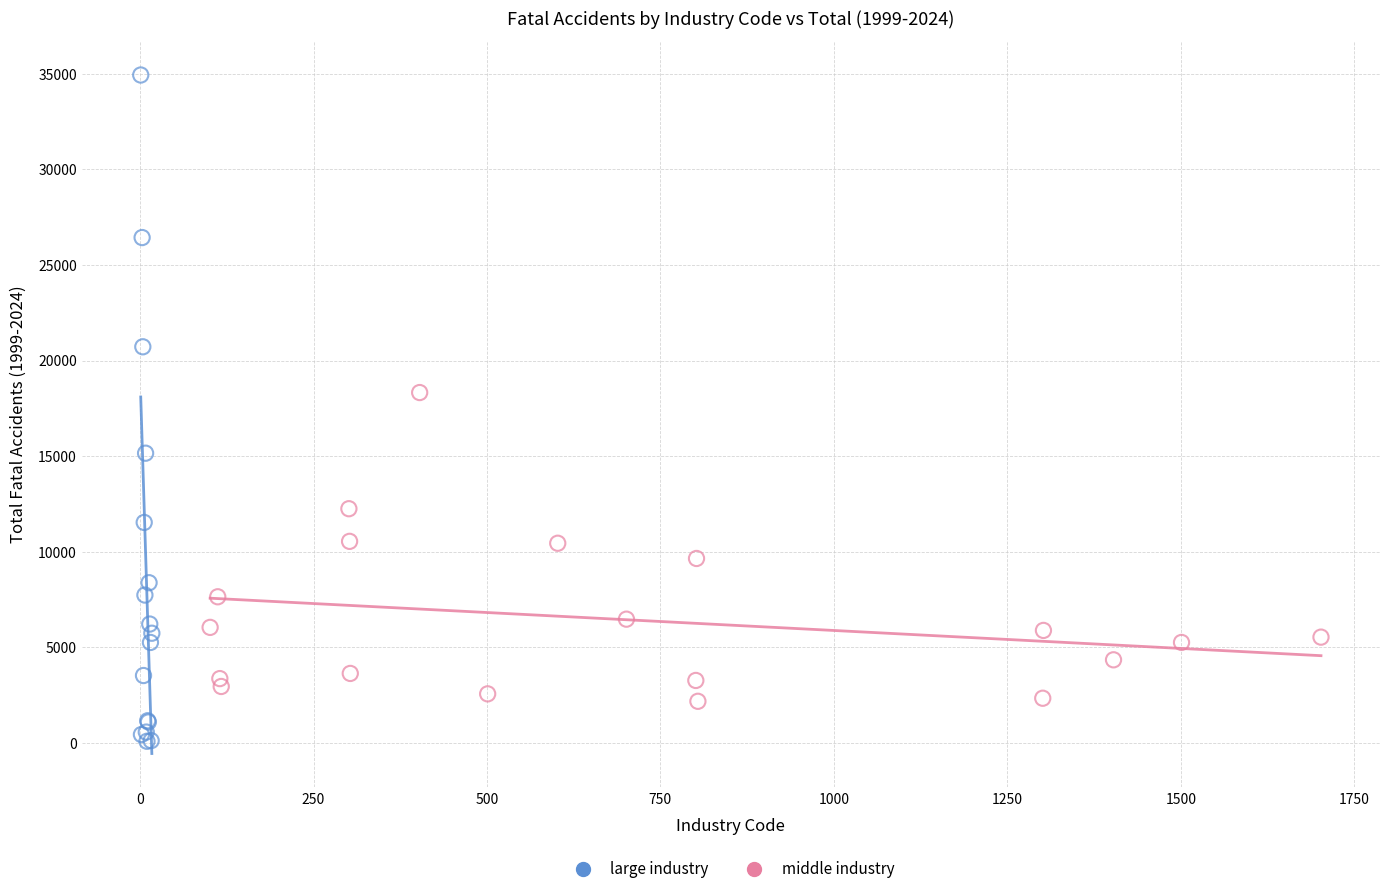

Which series contains the highest Y value?

large industry